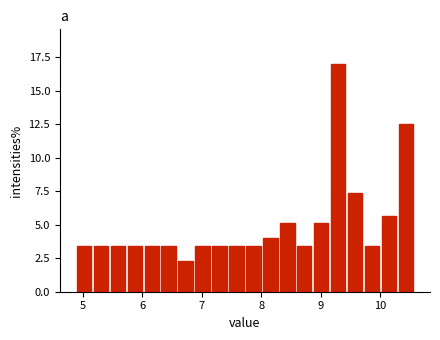

Read against the x-axis, roughly where is the centre of the tallest bar?

9.3